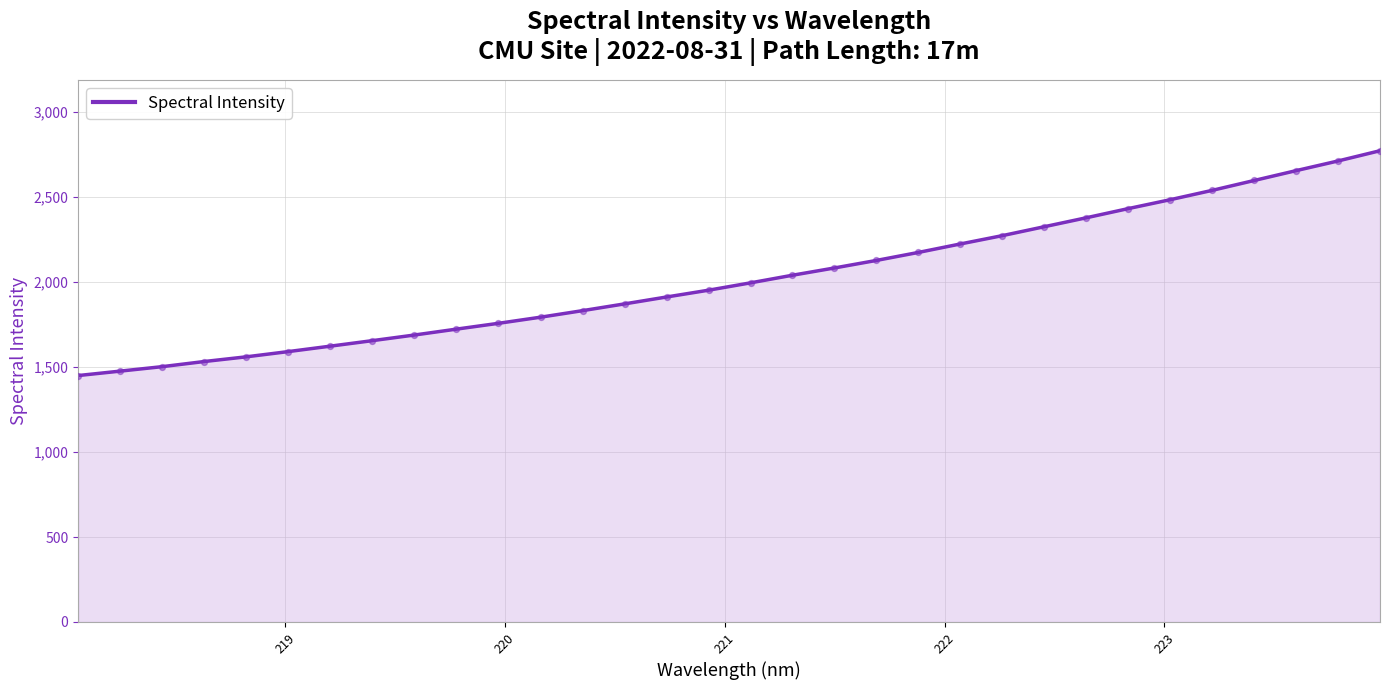

What is the difference between the maximum and minimum values?

1323.2